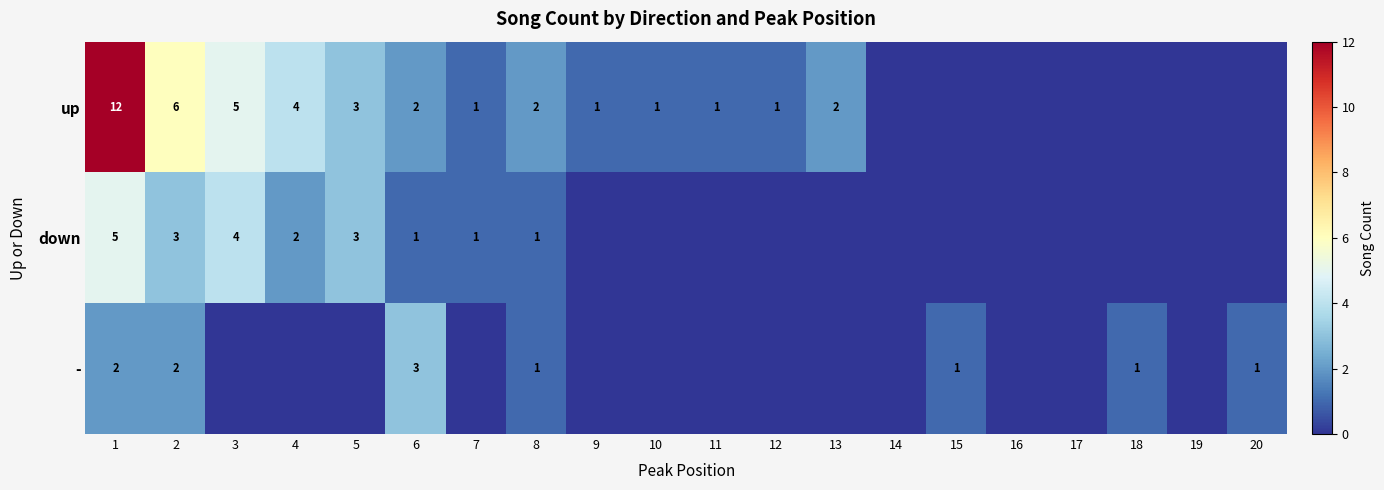

What is the sum of the down values at 5 and 4?

5